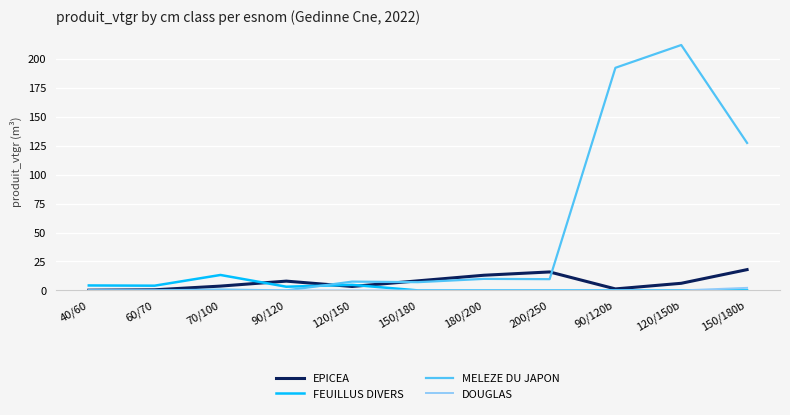

What is the average value of the FEUILLUS DIVERS series?

2.7